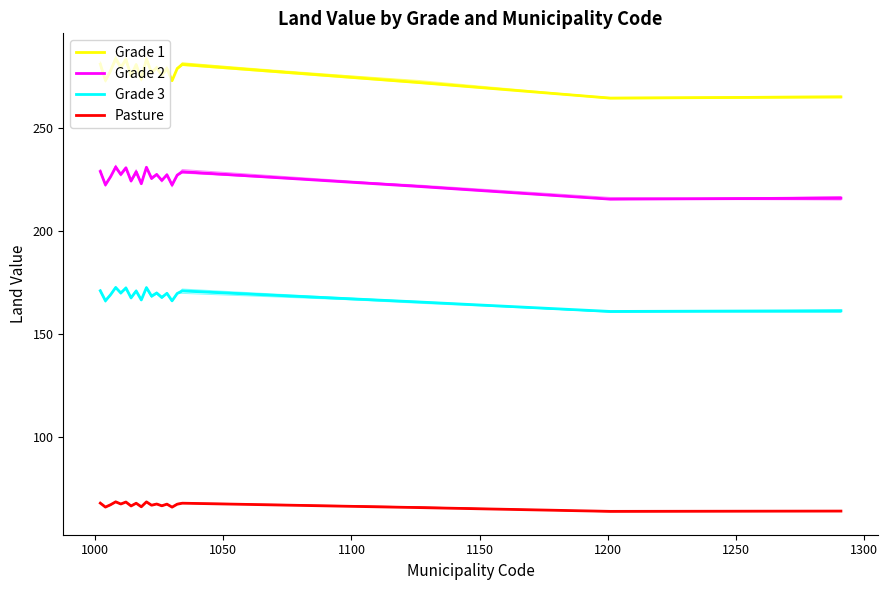

At 15, list the series in order from smallest to largest.

Pasture, Grade 3, Grade 2, Grade 1